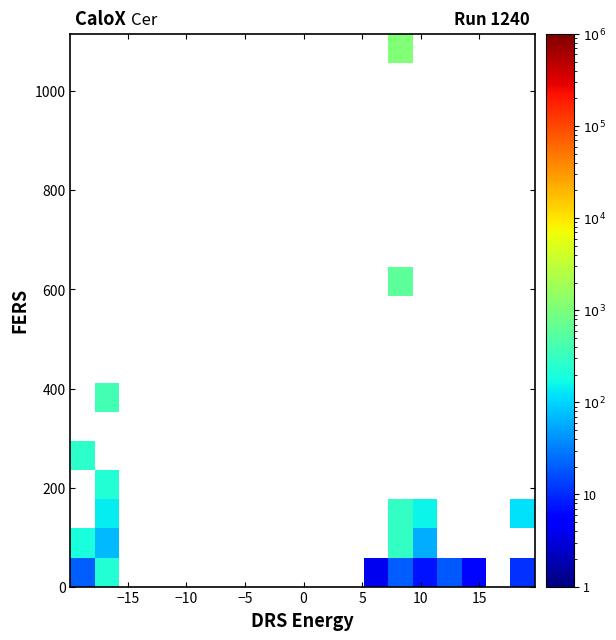

At how many categories does at least one series exceed 592?

1